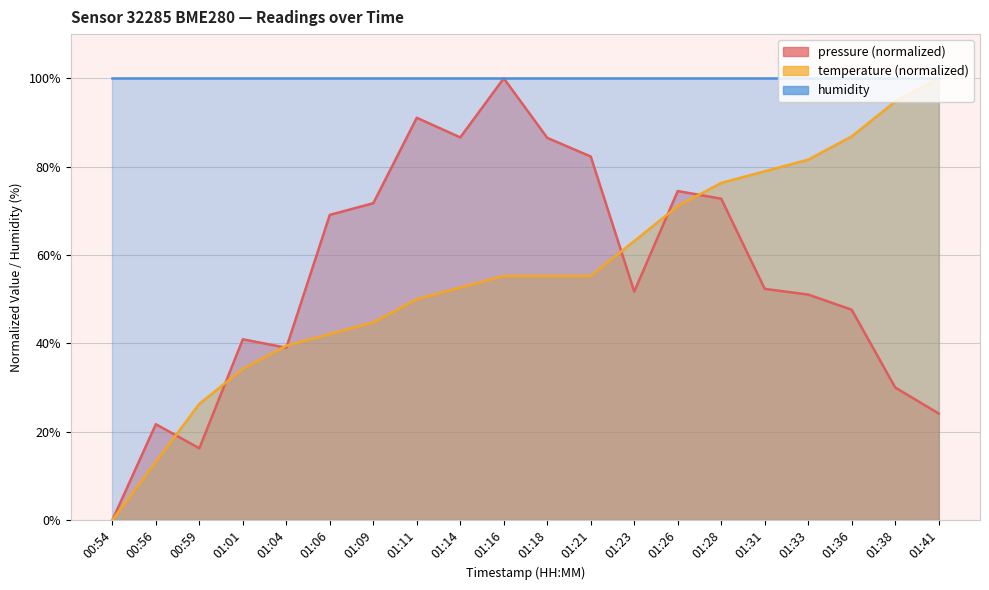

Which has a higher value, 01:18 or 01:23?

01:18